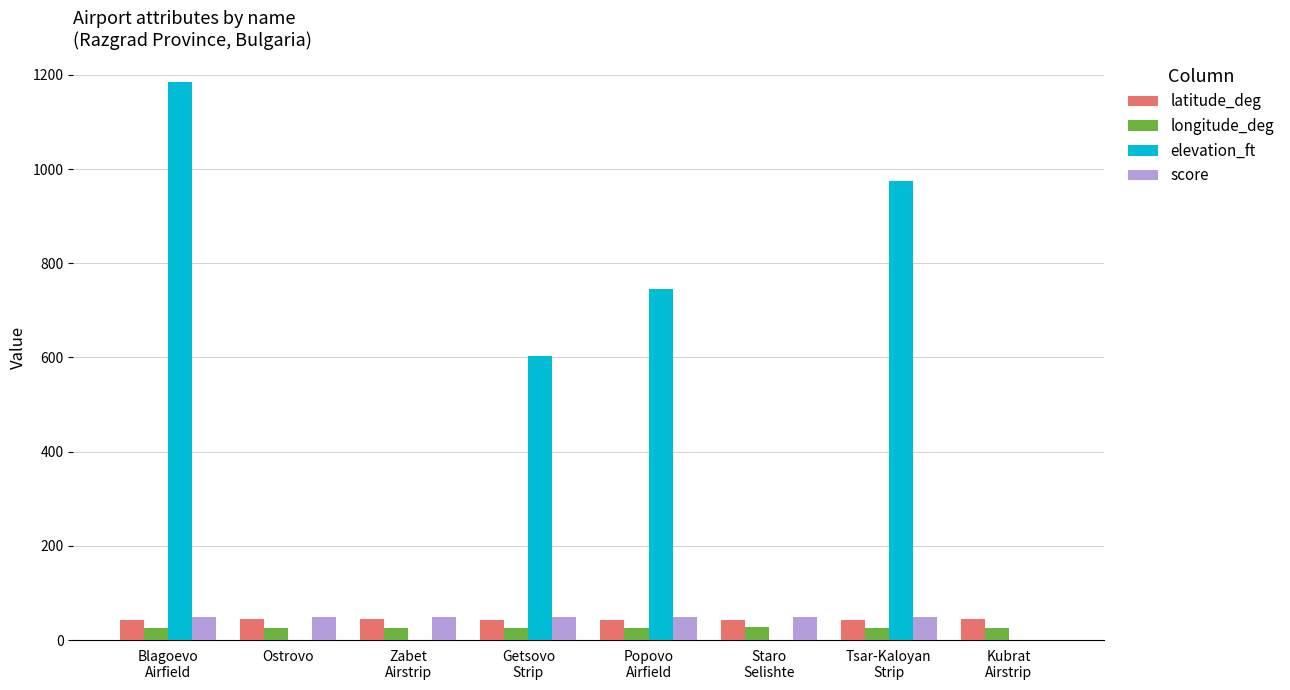

What is the sum of all score values?

350.0